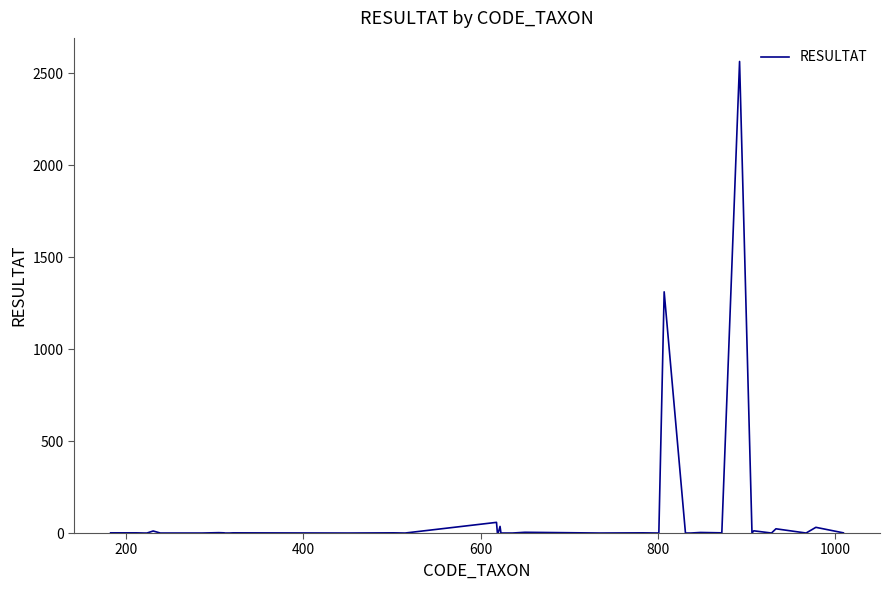

What is the maximum value shown in the chart?

2565